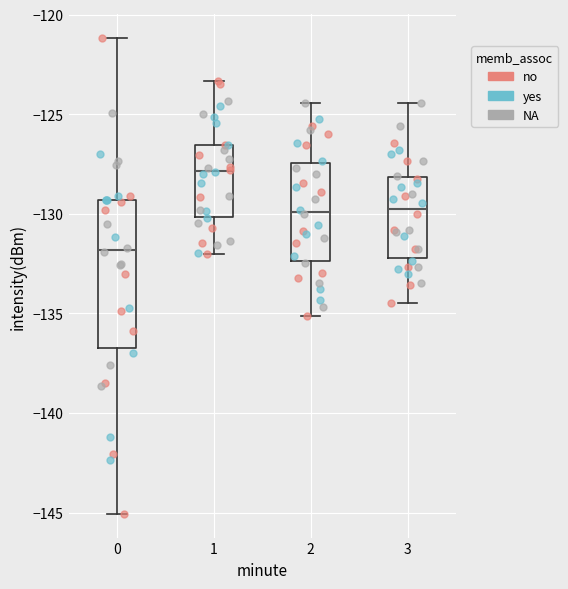

Reading left to right, transcribe this box plot: for each box, give where its median line is, the range the box spans, and where its two whiskers end, as read against the y-axis. The values are not printed on the chart, so give them approximately, as read against the axis.

0: median -132.0, box -136.5 to -129.5, whiskers -145.0 to -121.0
1: median -128.0, box -130.0 to -126.5, whiskers -132.0 to -123.5
2: median -130.0, box -132.5 to -127.5, whiskers -135.0 to -124.5
3: median -129.5, box -132.0 to -128.0, whiskers -134.5 to -124.5